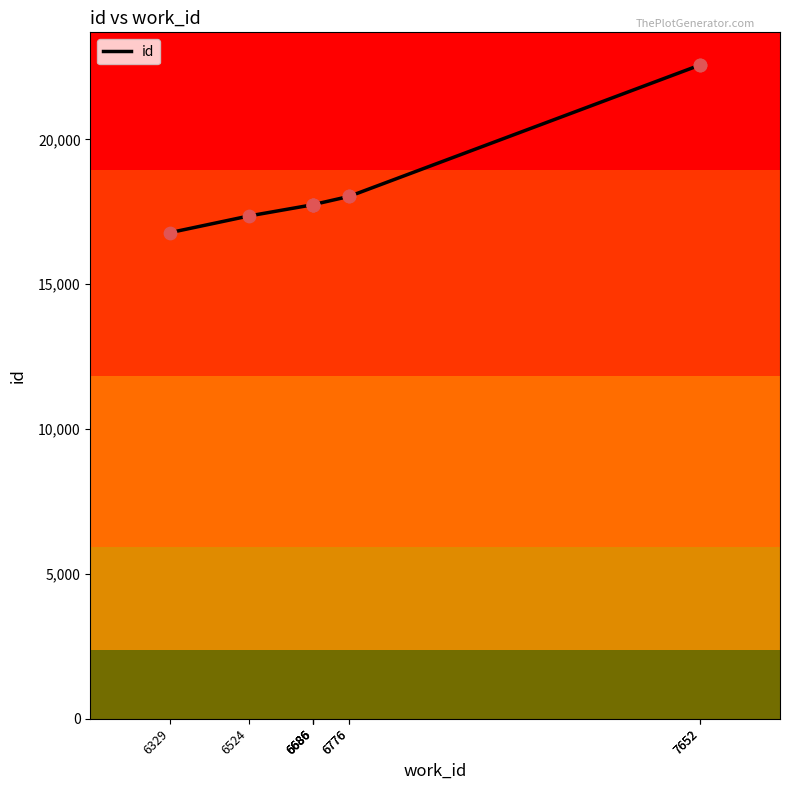

Approximately how many times larger is the value at 6686 compared to 6686?

1.0